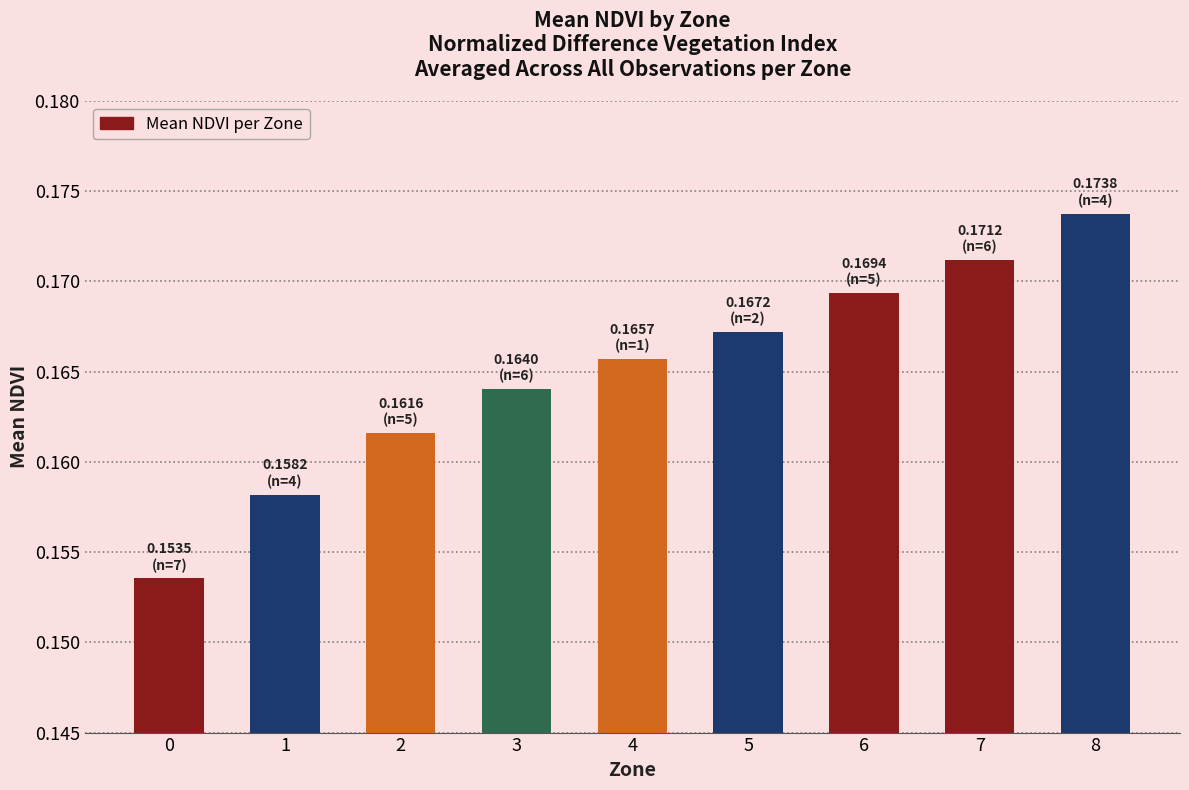

True or false: the data shows 0.0 at 2.

False